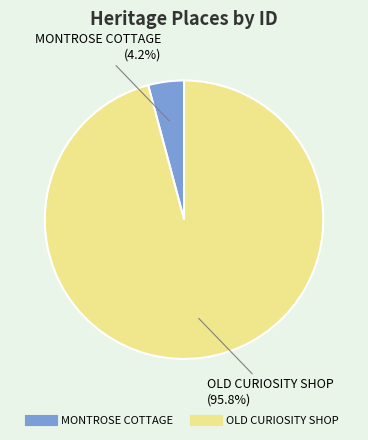

Which category has the biggest portion of the pie?

OLD CURIOSITY SHOP